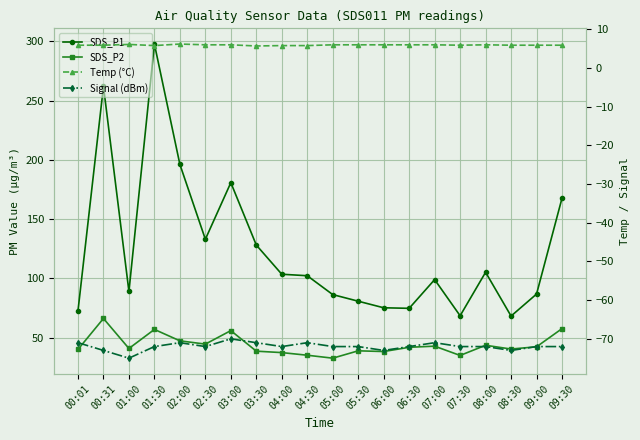

What is the label of the 18th point from the right?

01:00